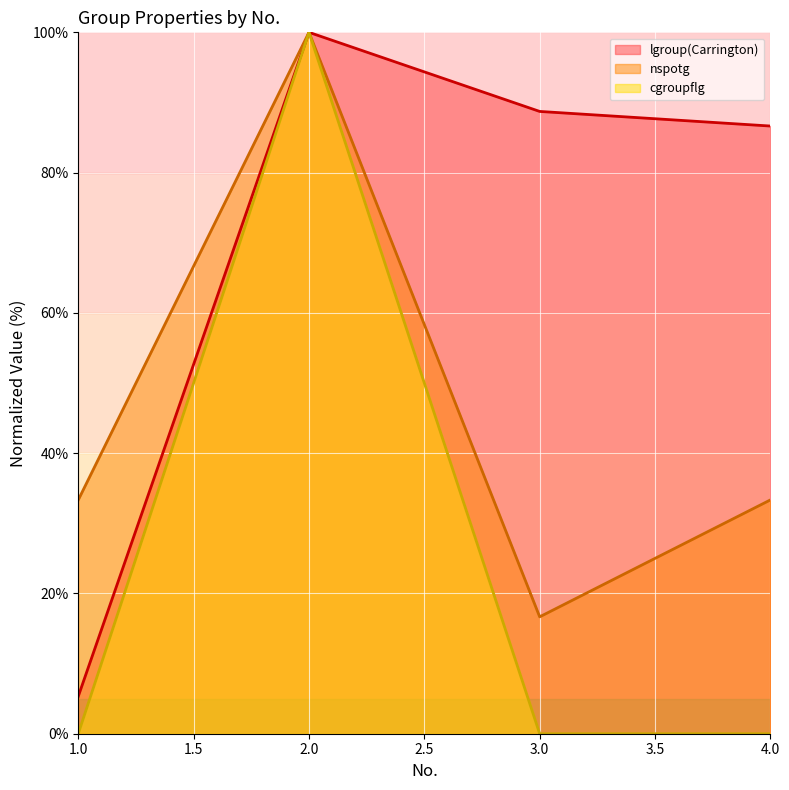

Reading left to right, transcribe all the data shown in this chart.

lgroup(Carrington): 1.0=5.3	2.0=100.0	3.0=88.7	4.0=86.6
nspotg: 1.0=33.3	2.0=100.0	3.0=16.7	4.0=33.3
cgroupflg: 1.0=0.0	2.0=100.0	3.0=0.0	4.0=0.0